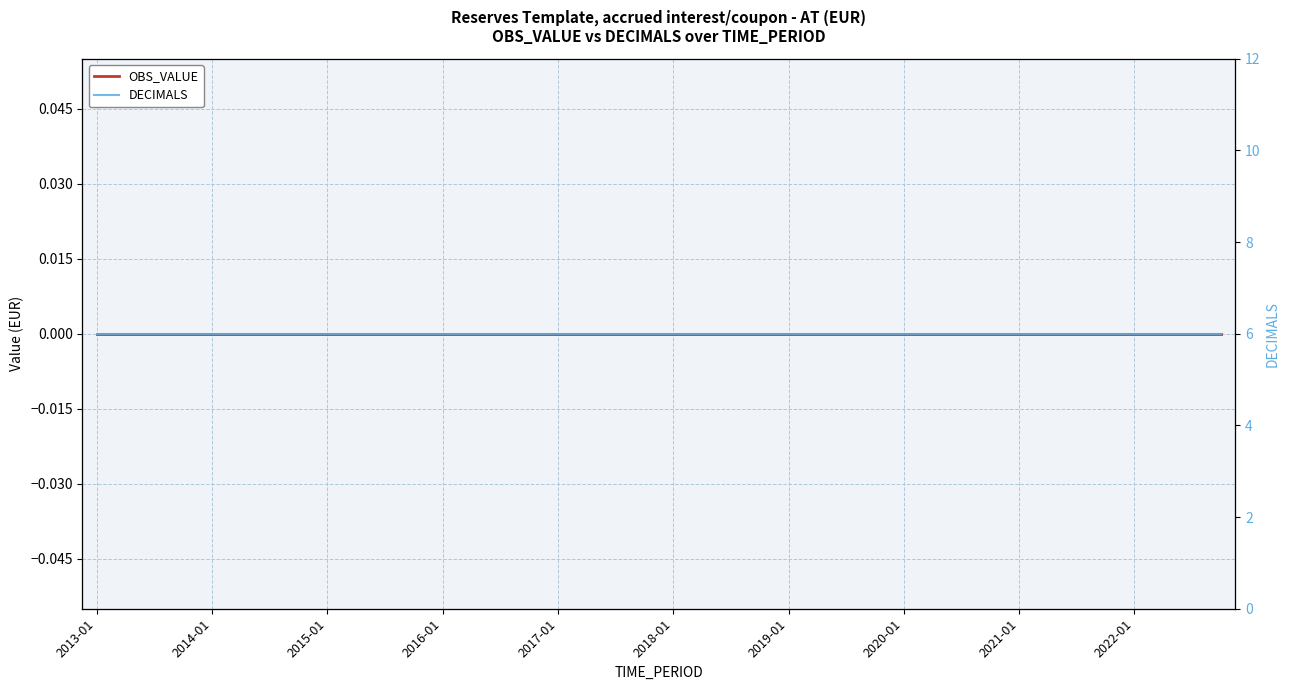

Which series has the largest total across all categories?

DECIMALS